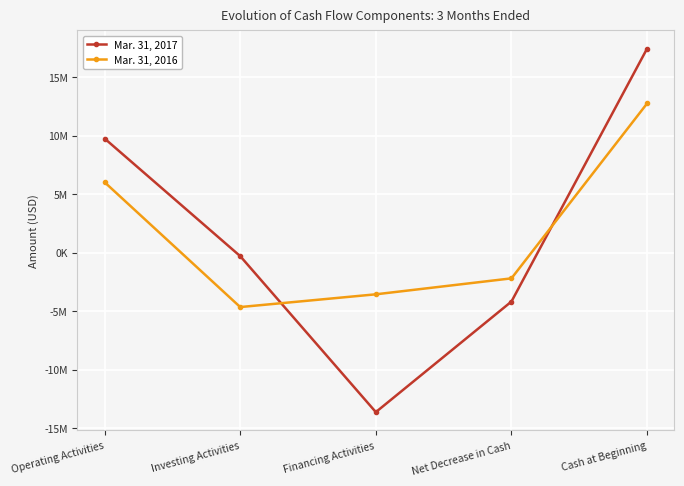

What is the minimum value for Mar. 31, 2017?

-13621000